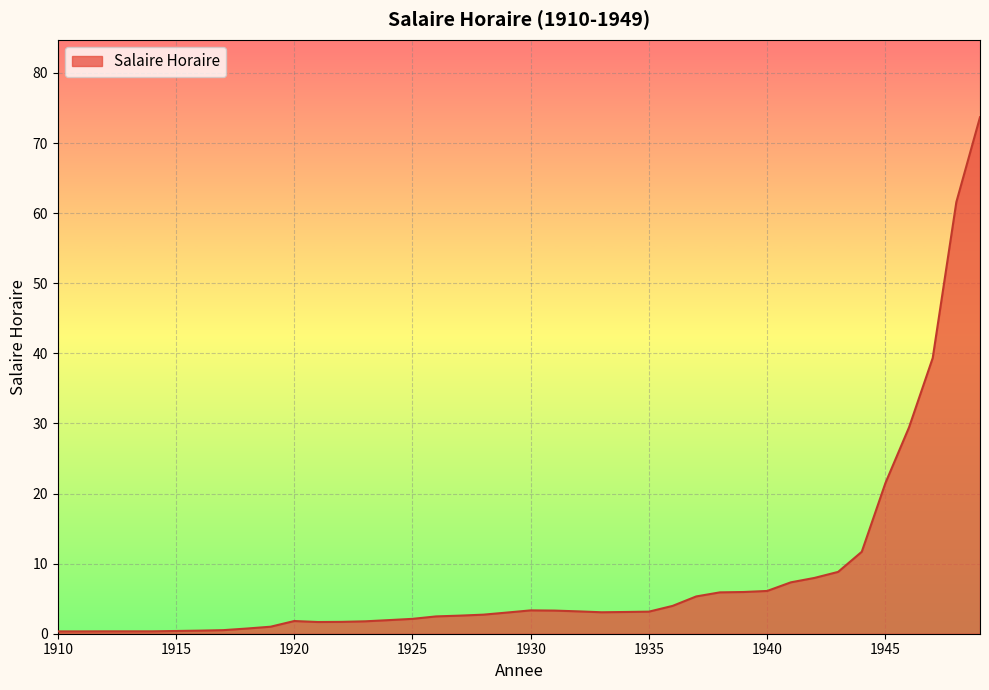

What is the greatest value displayed?

73.7